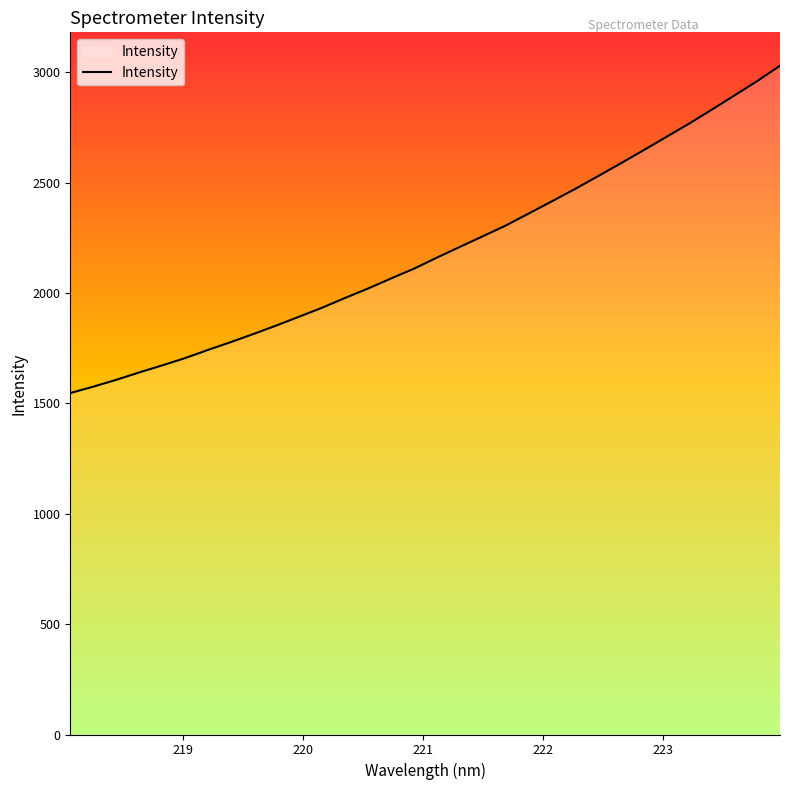

What is the difference between the maximum and minimum values?

1482.7